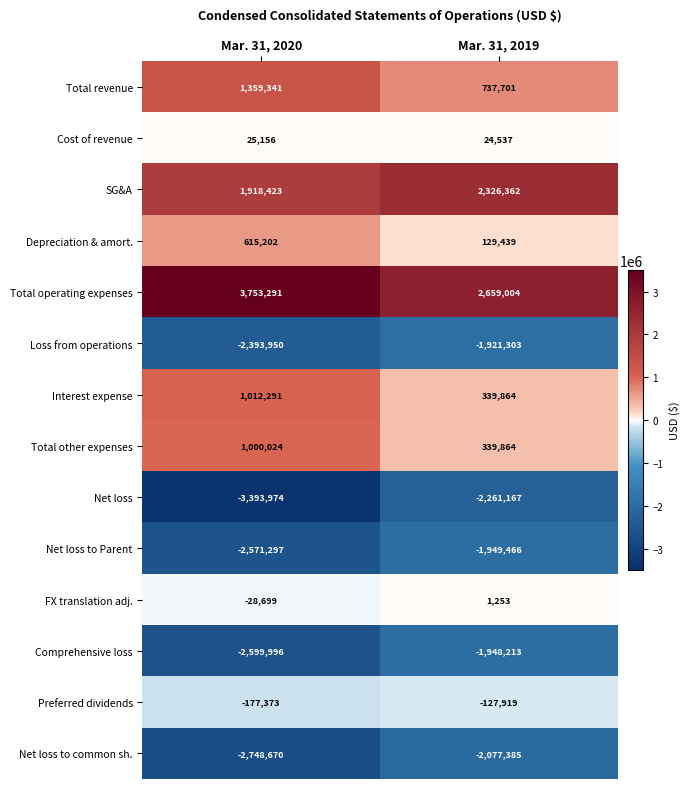

Which label corresponds to the smallest value in the chart?

Mar. 31, 2020